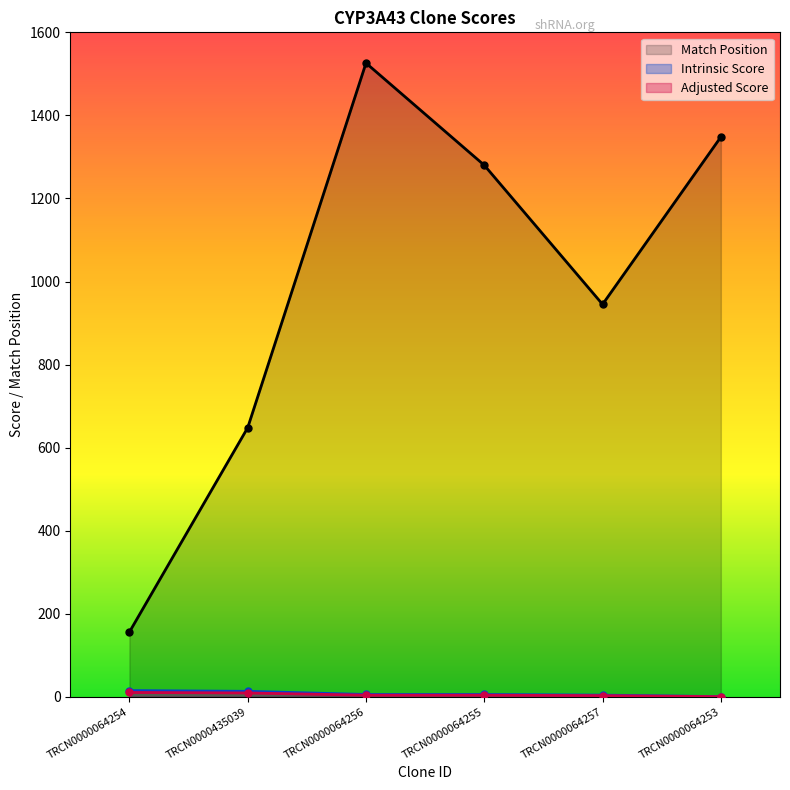

What is the value of the Adjusted Score point at the 3rd from the left?

3.9